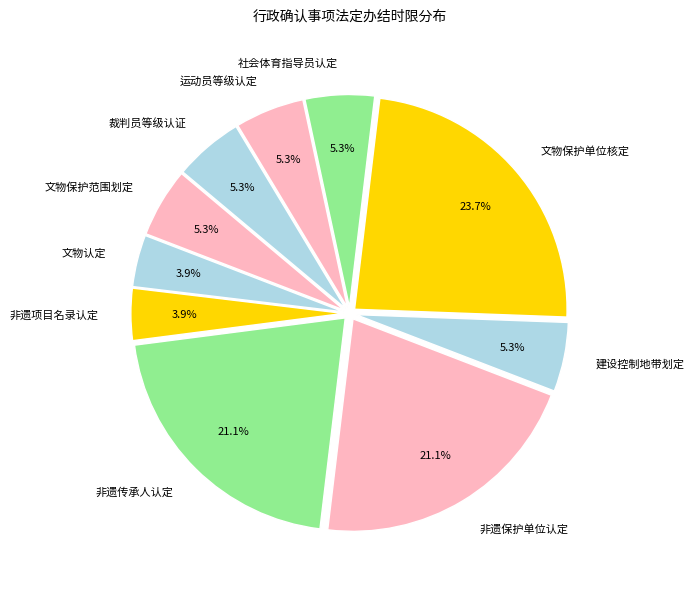

Does 文物认定 represent more than half of the total?

No